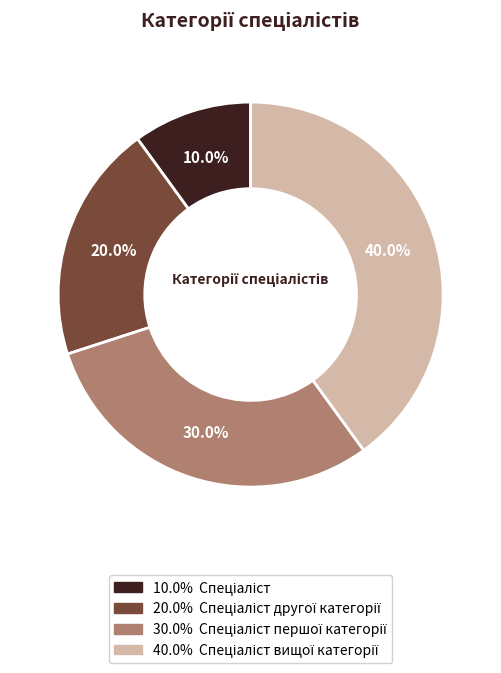

How many segments does this pie chart have?

4